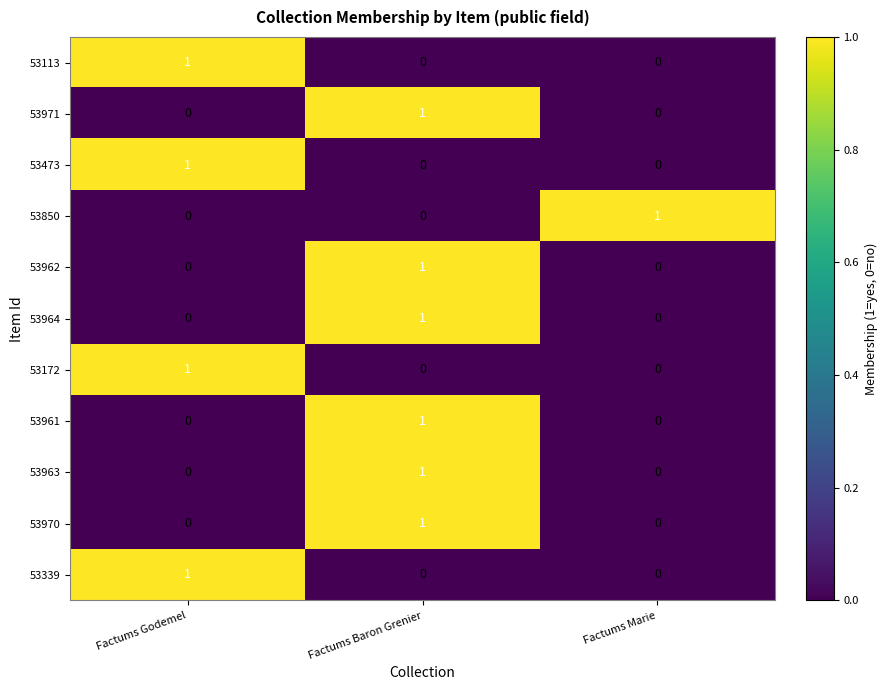

The 53971 series shows -1 at Factums Marie. True or false?

False